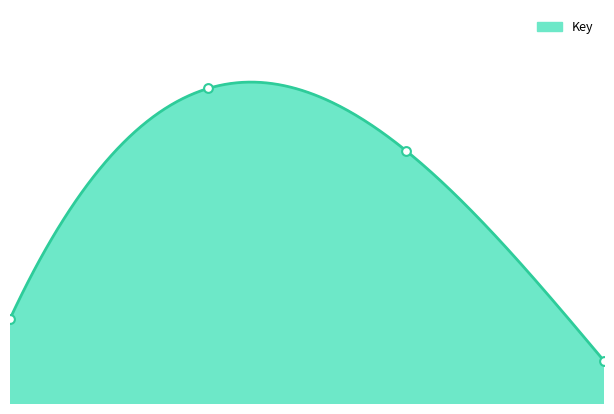

What is the change in value from 1.0 to 2.0?

+3648